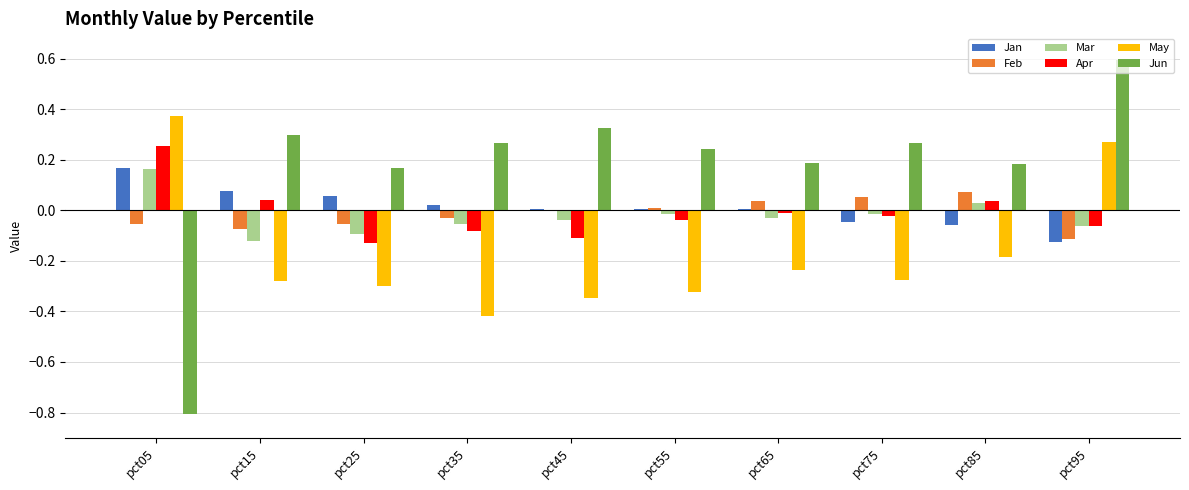

At which label is Apr closest to 0?

pct65